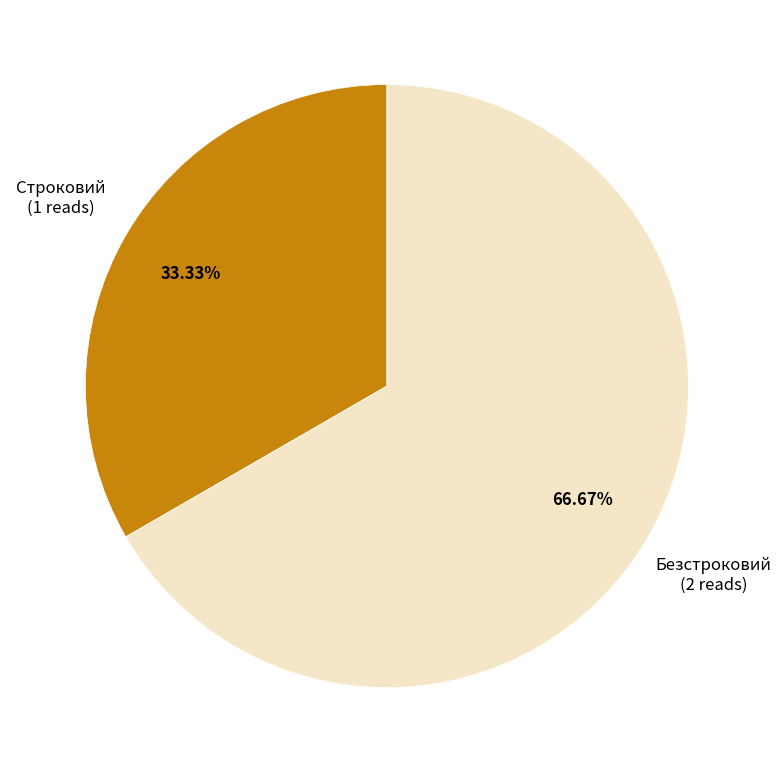

To the nearest percent, what is the average slice percentage?

50%